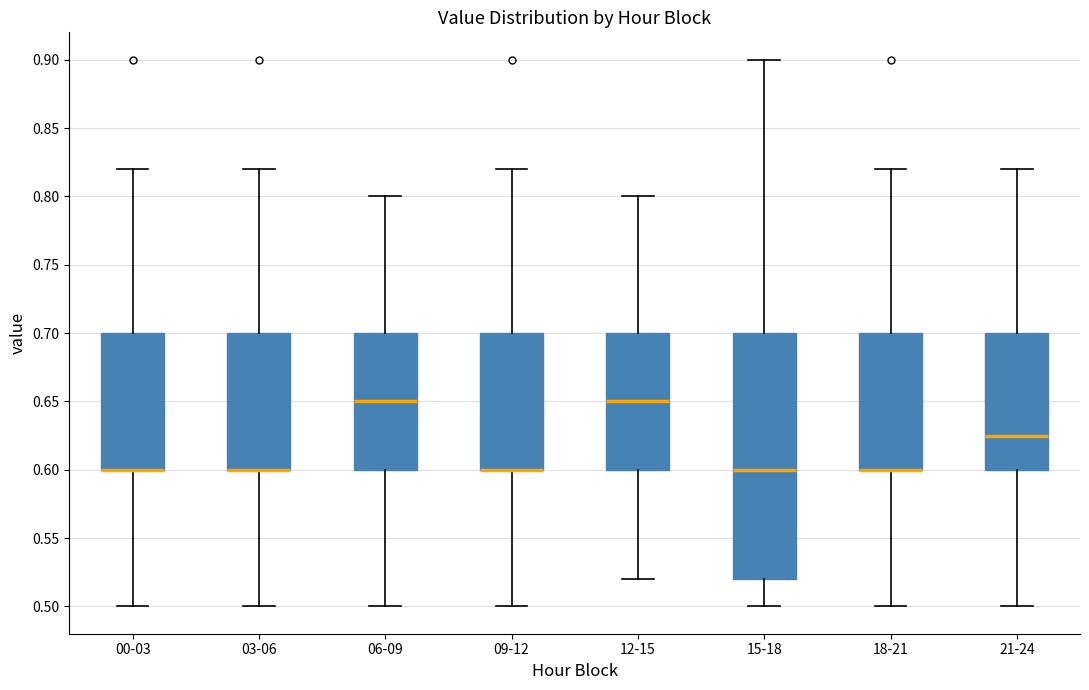

Comparing the boxes themselves (not the whiskers), which one is the tallest?

15-18